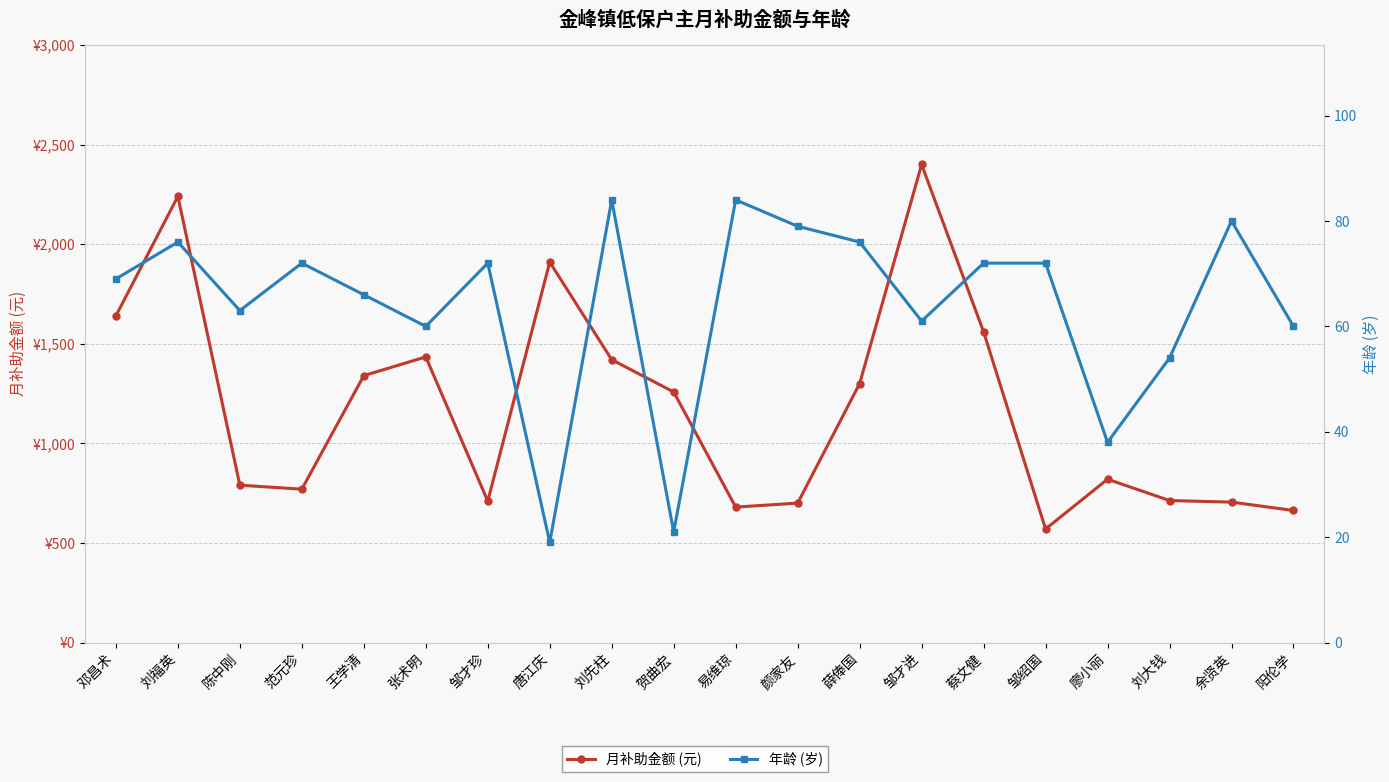

Between 陈中刚 and 廖小丽, which series saw the biggest shift?

月补助金额 (元)